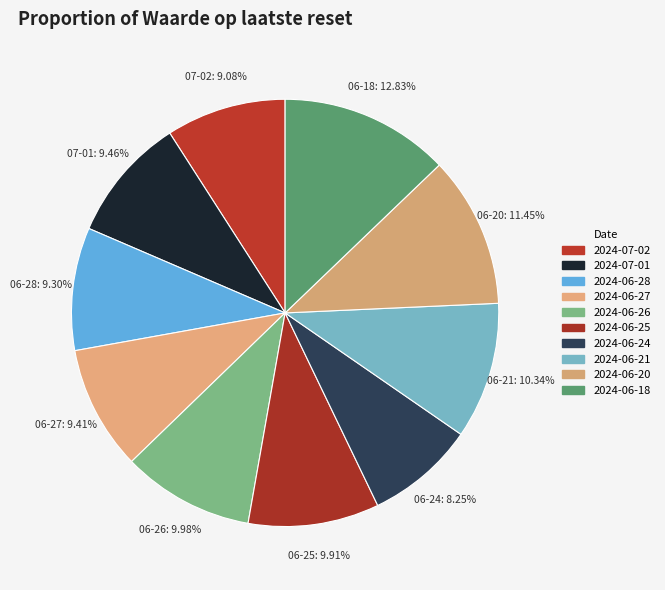

Count the number of slices in the pie.

10